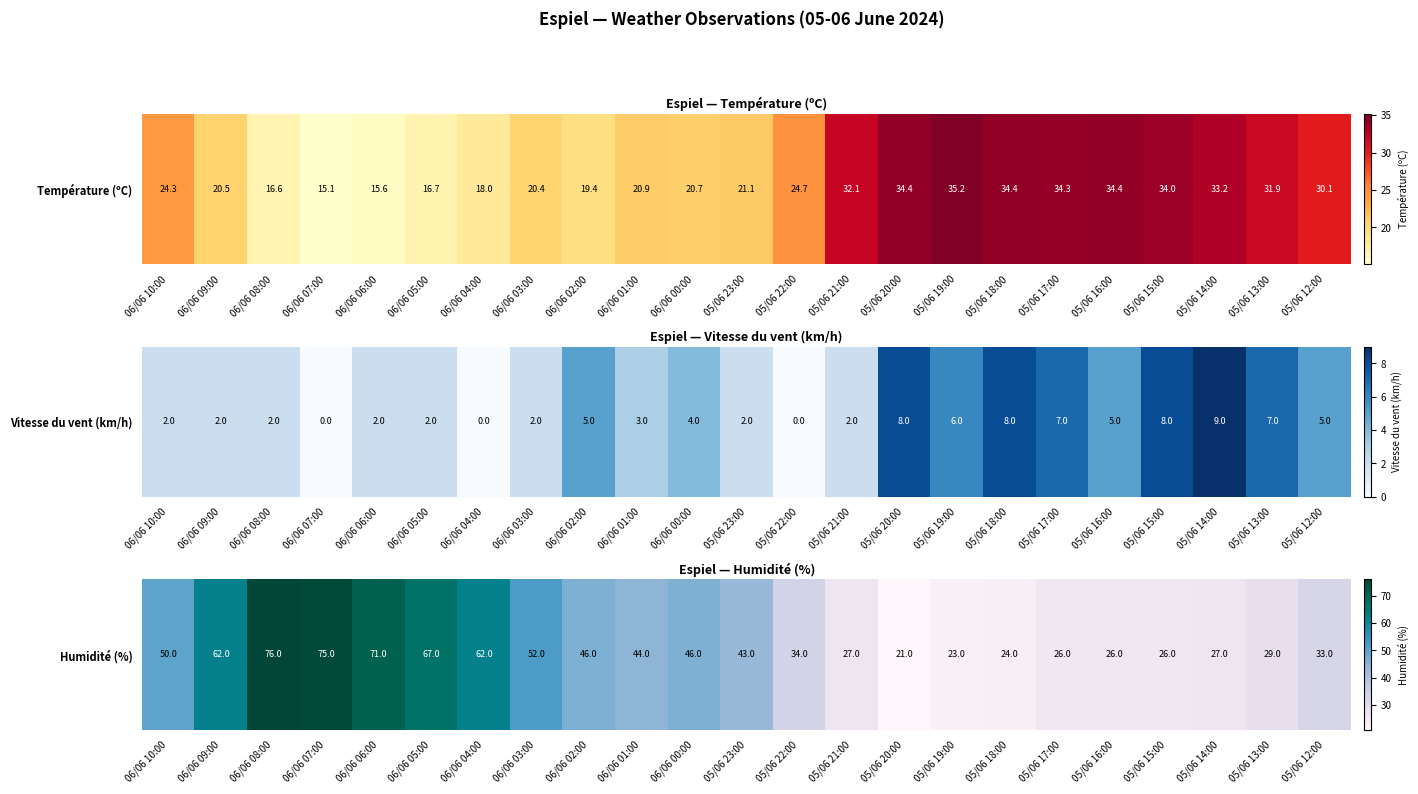

Approximately how many times larger is the value at 06/06 02:00 compared to 05/06 13:00?

1.6